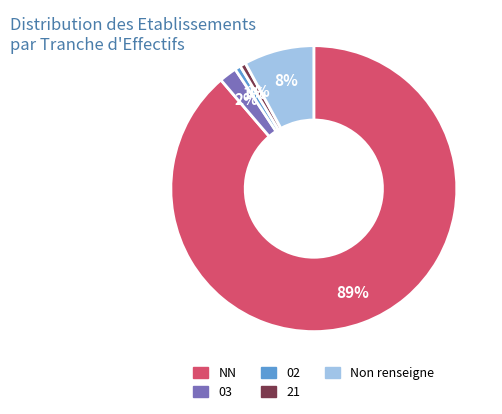

Does any single category account for the majority?

Yes